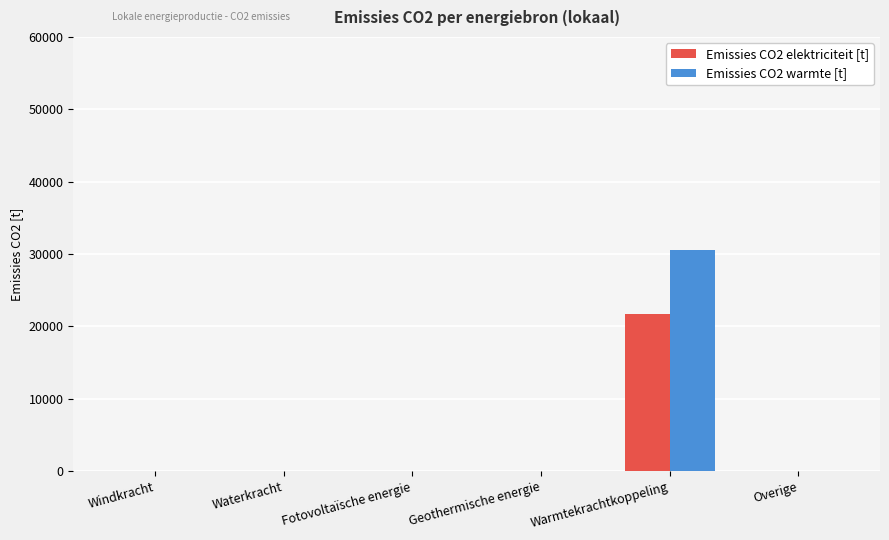

At which category is the sum across all series the highest?

Warmtekrachtkoppeling